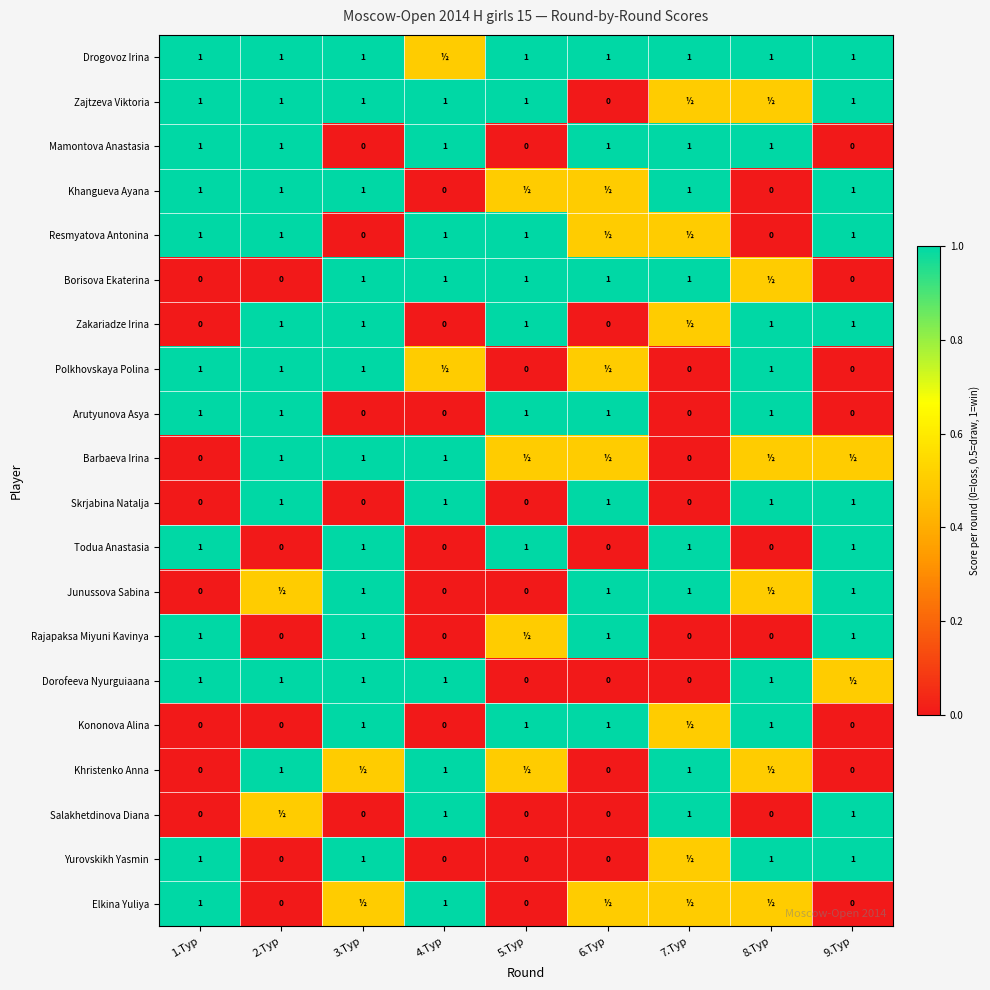

Which category has the highest value across all series?

1.Тур